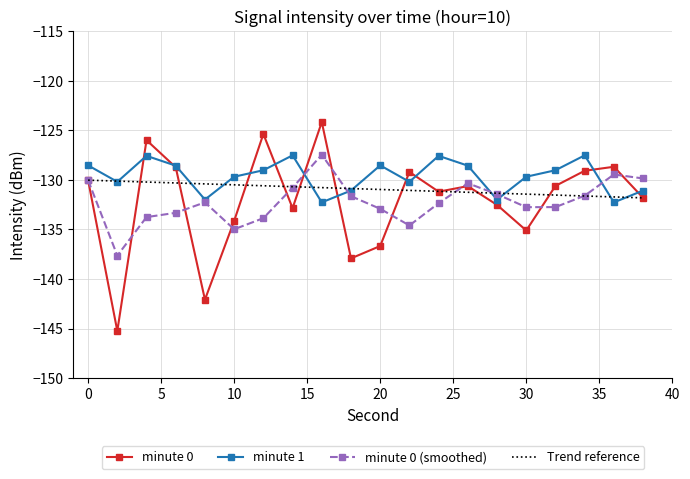

Which series has the widest spread of values?

minute 0